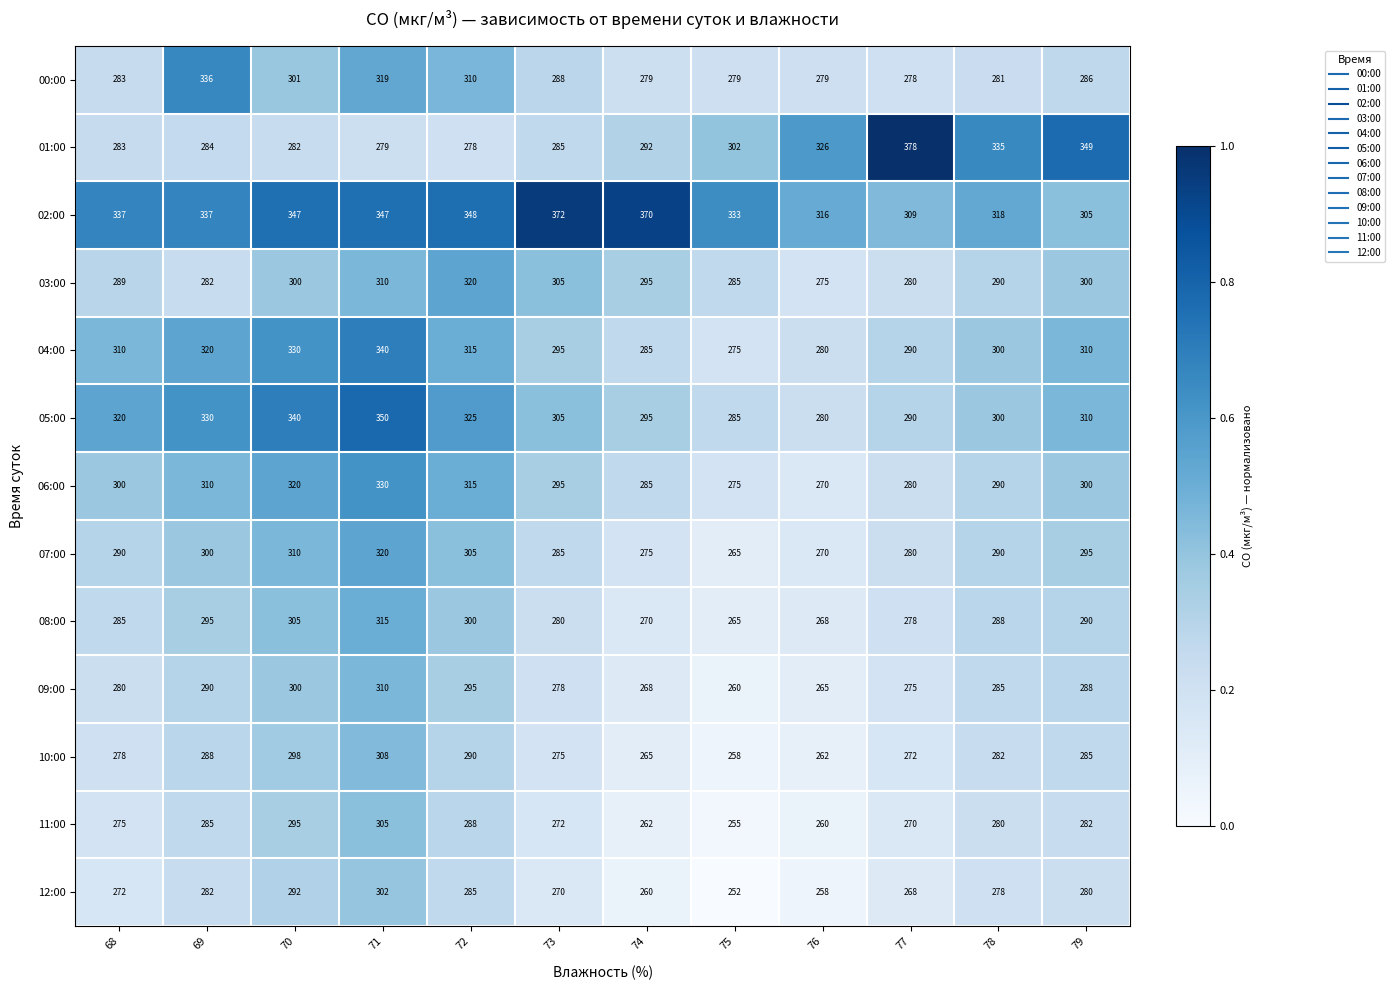

At which category is the sum across all series the highest?

71